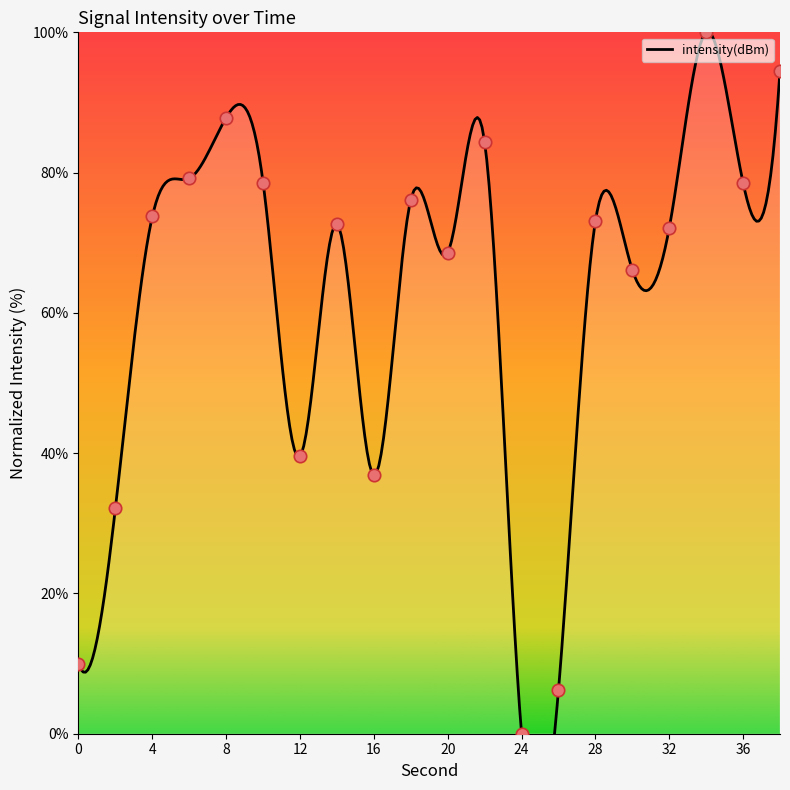

Approximately how many times larger is the value at 18 compared to 22?

0.9